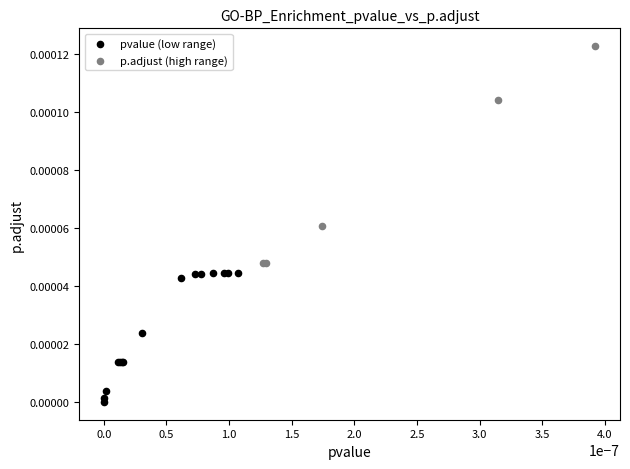

Which series reaches the maximum Y coordinate?

p.adjust (high range)